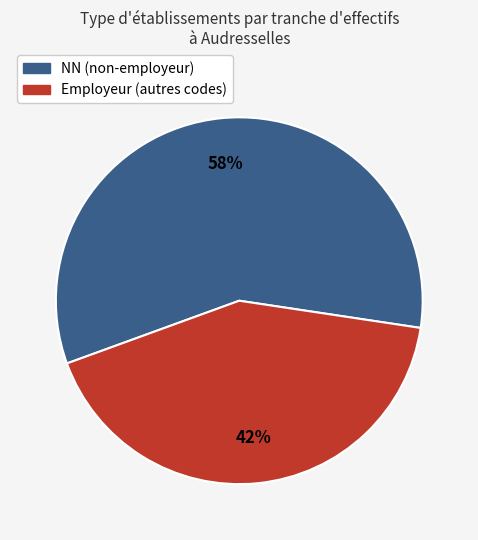

To the nearest percent, what is the difference between the largest and smallest slice percentages?

16%